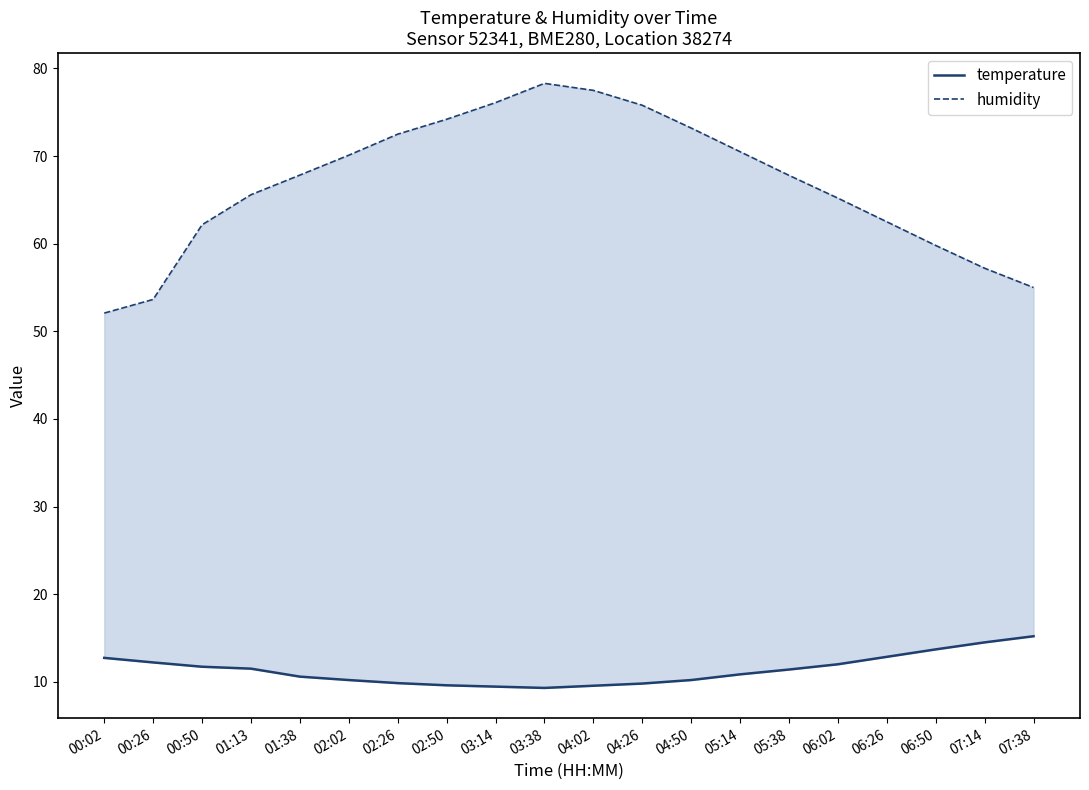

Rank the series at 00:02 from highest to lowest value.

humidity, temperature